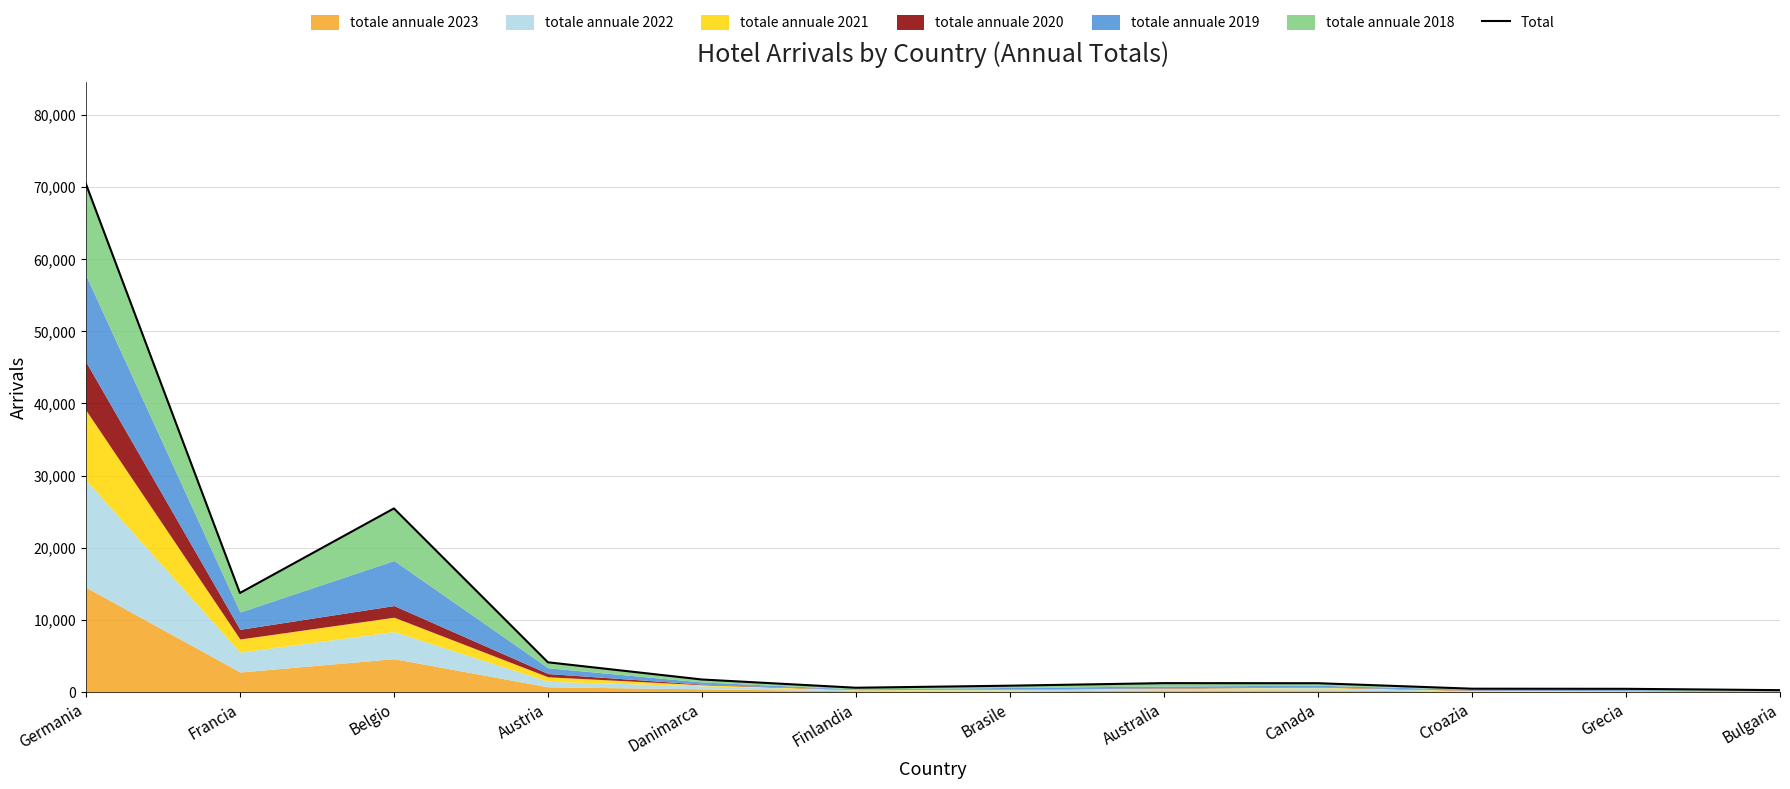

What is the minimum value shown in the chart?

283